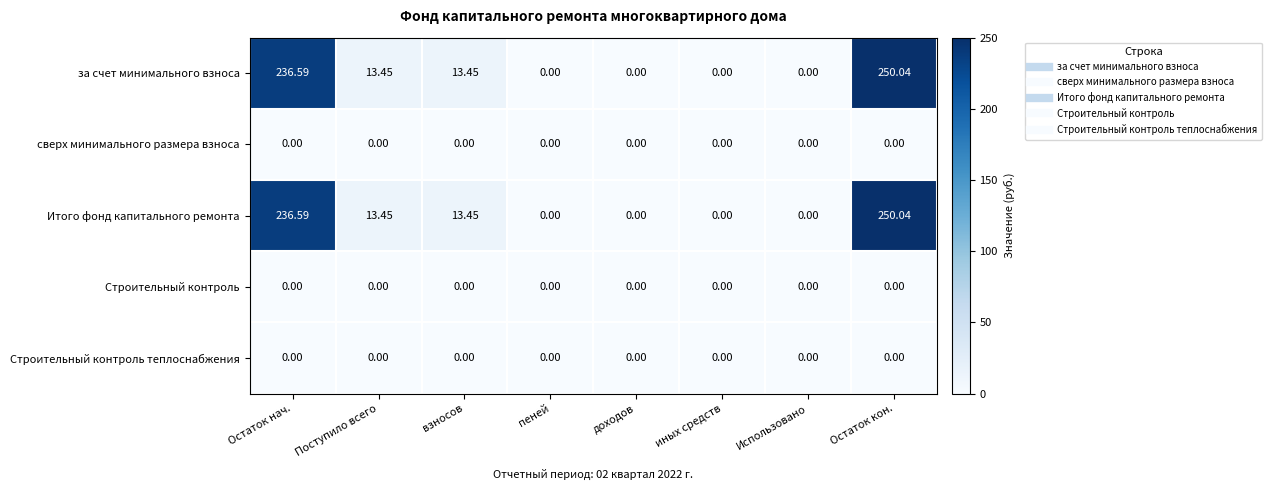

At which category does the chart reach its peak across all series?

Остаток кон.